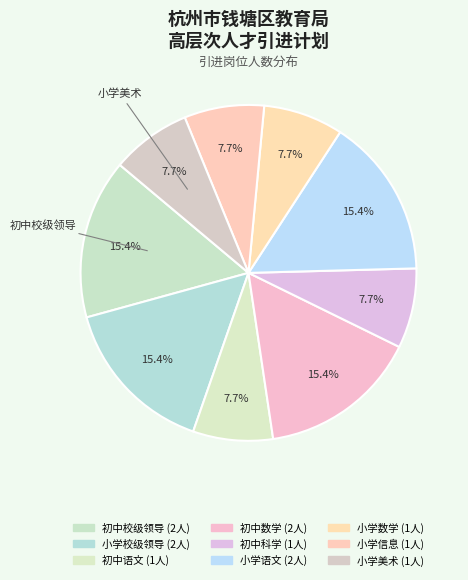

Which category has the biggest portion of the pie?

初中校级领导